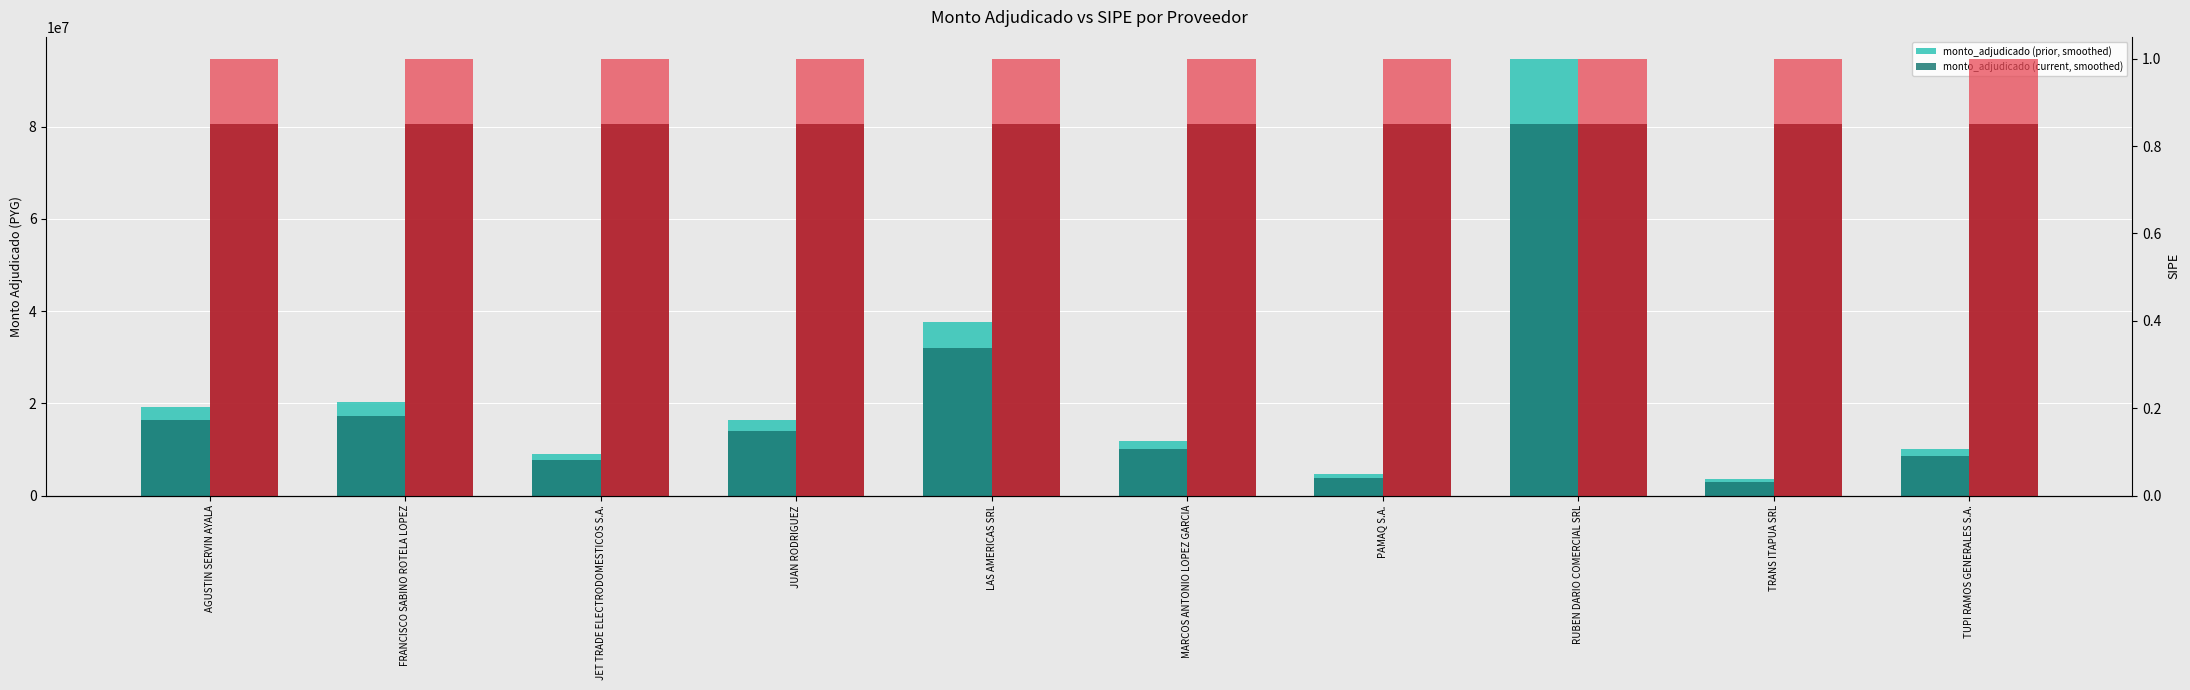

What is the minimum value for monto_adjudicado (current, smoothed)?

3026000